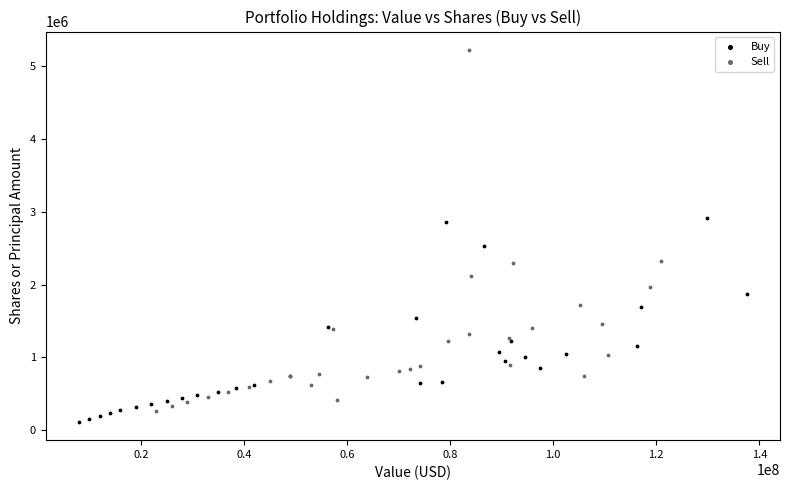

Which series reaches the minimum Y coordinate?

Buy